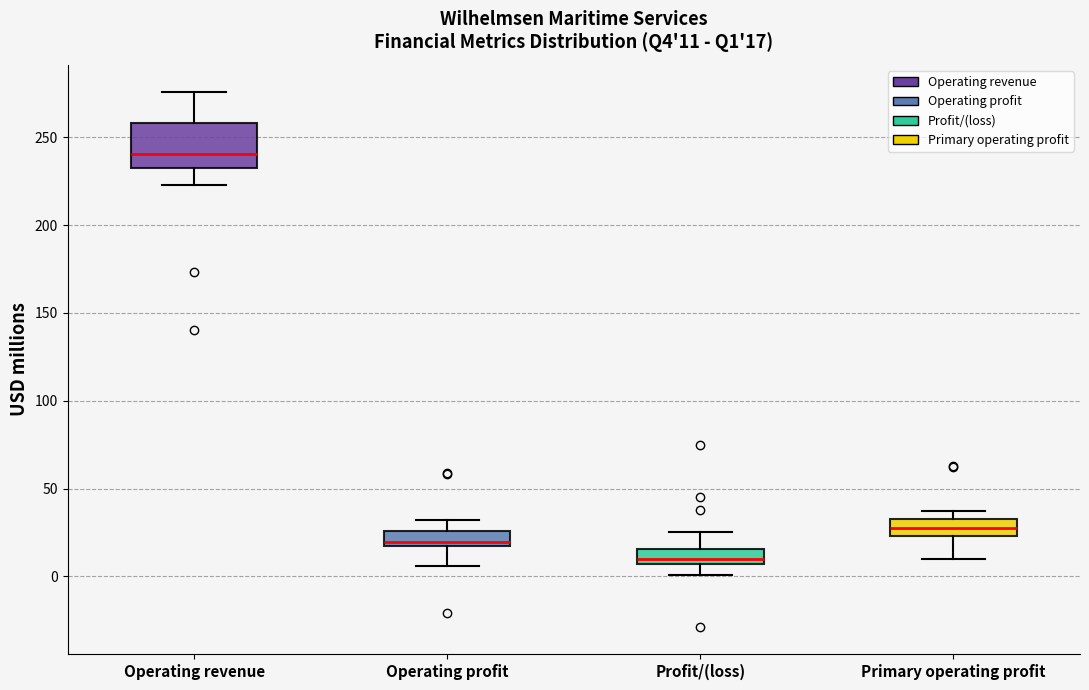

Which box is the tallest, from its lower edge to its upper edge?

Operating revenue